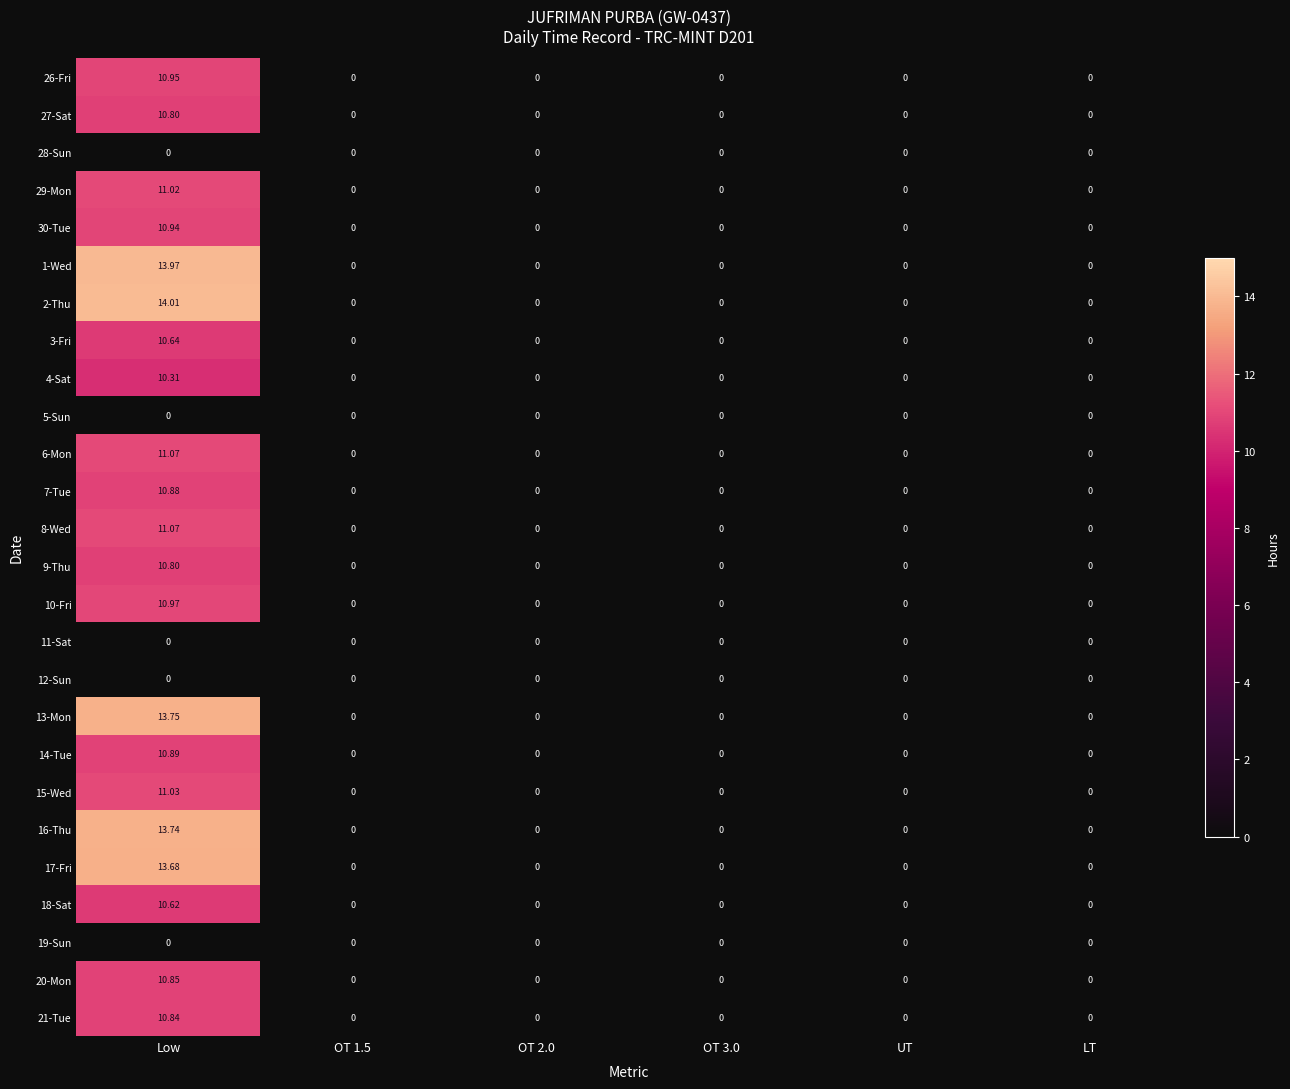

At which label does 6-Mon reach its peak?

Low